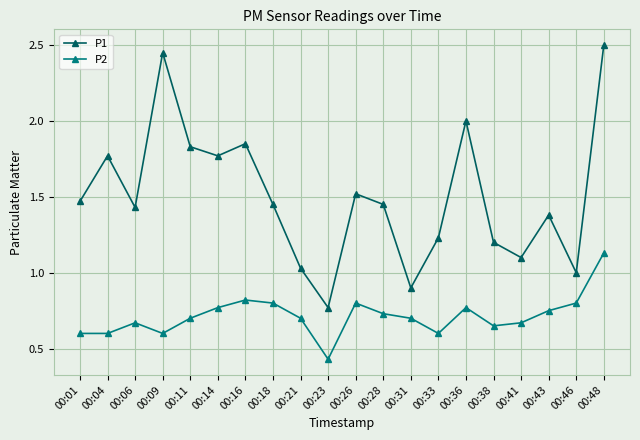

What is the value of the P2 point at the 14th from the left?

0.6